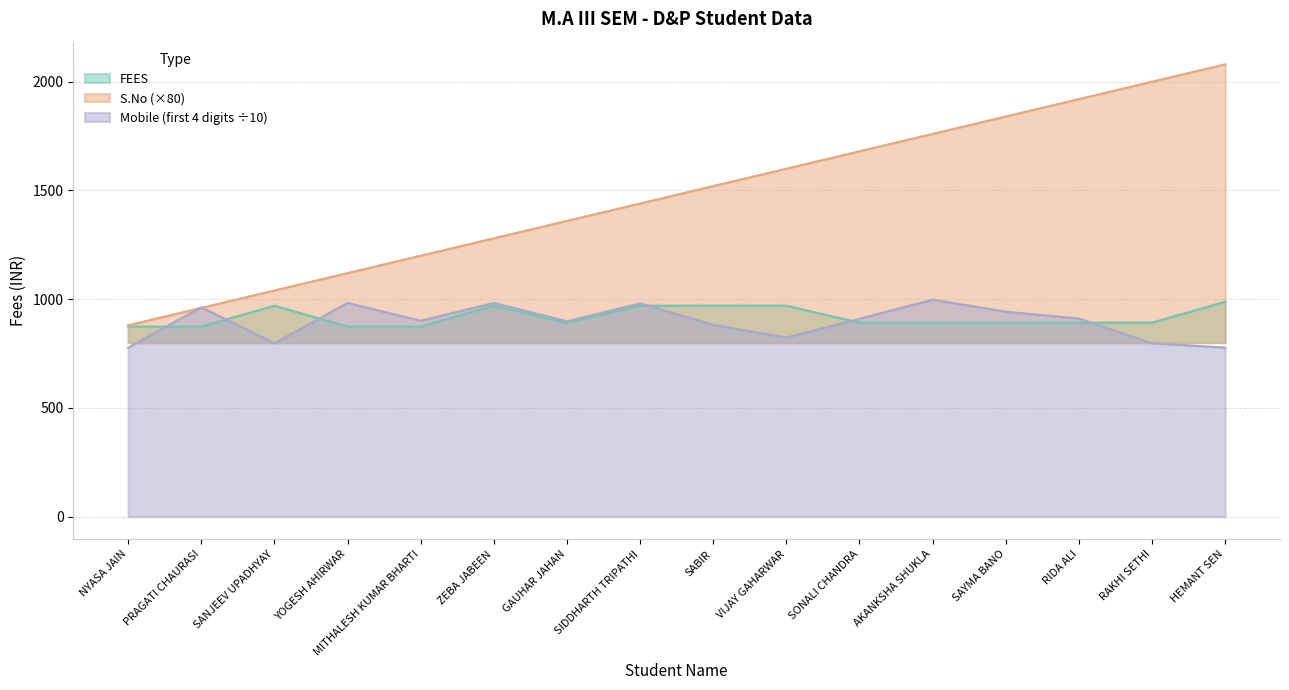

The FEES series shows 1160.5 at RAKHI SETHI. True or false?

False